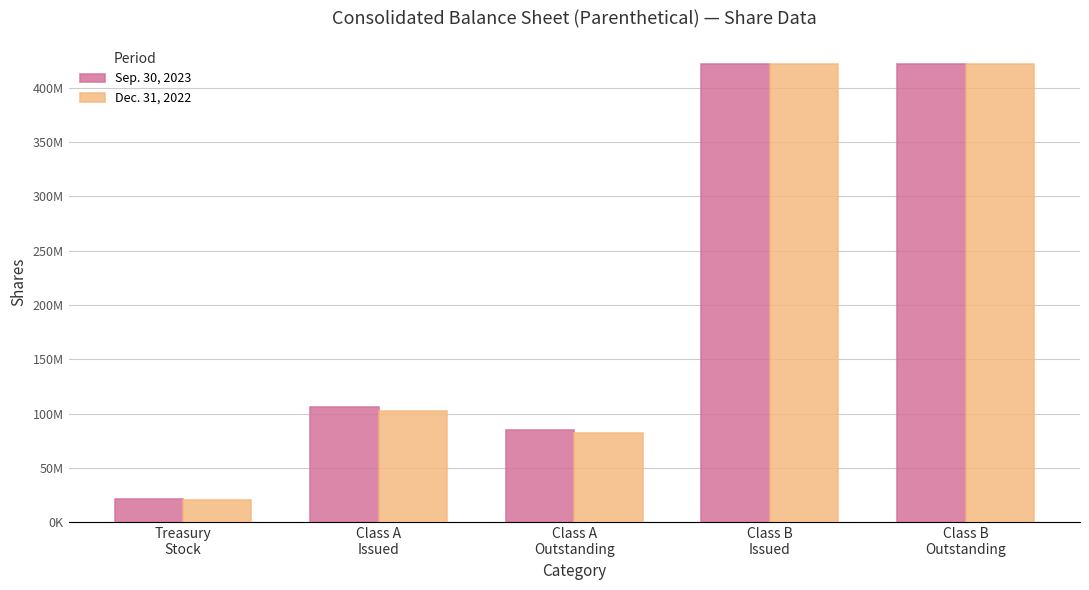

What is the difference between the highest and lowest values at Treasury
Stock?

1055000